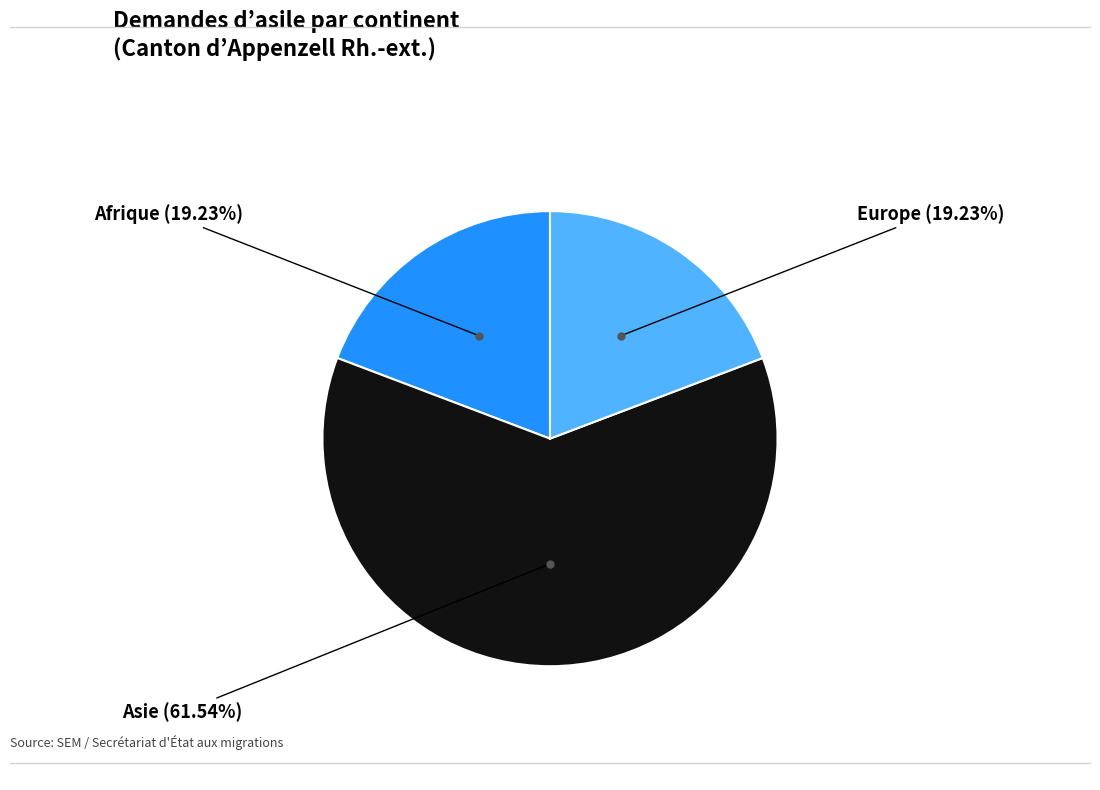

How many slices are in this pie chart?

3